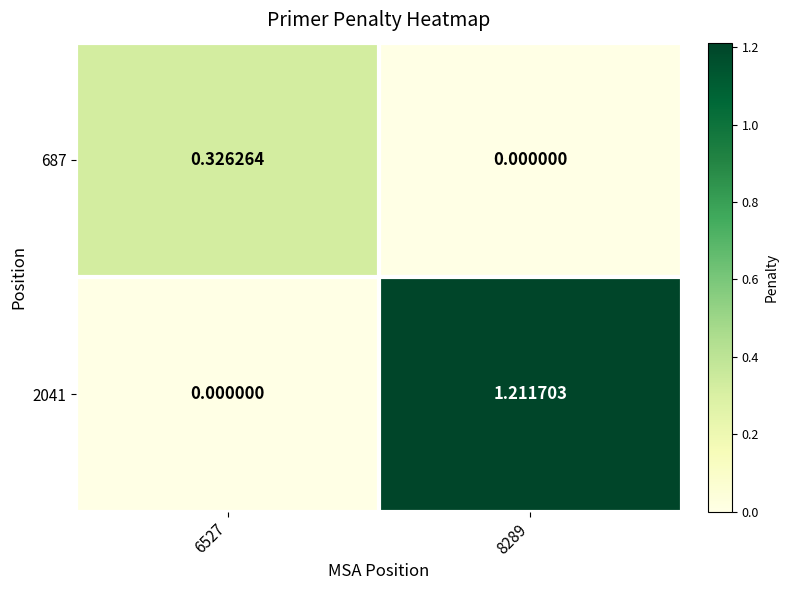

List the series in order of their peak value, lowest first.

687, 2041